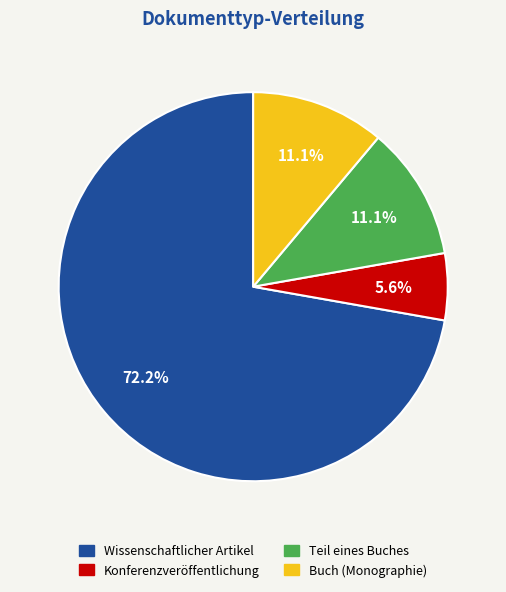

What is the majority slice?

Wissenschaftlicher Artikel